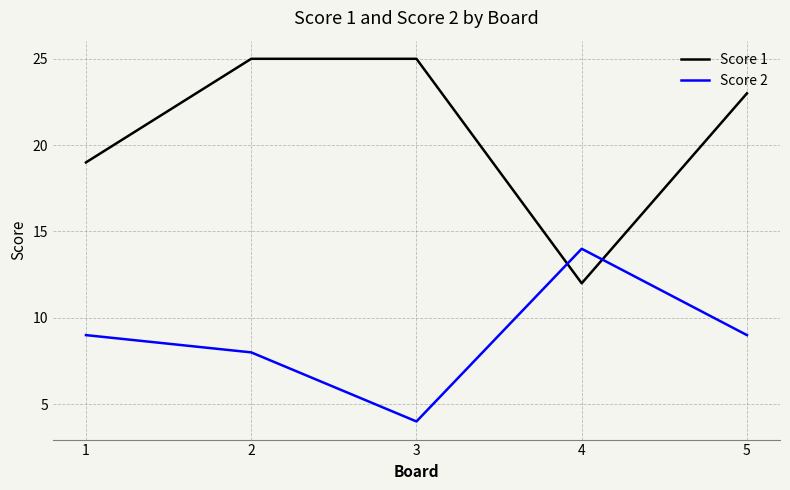

Is it true that Score 1 equals 23 at 5?

True